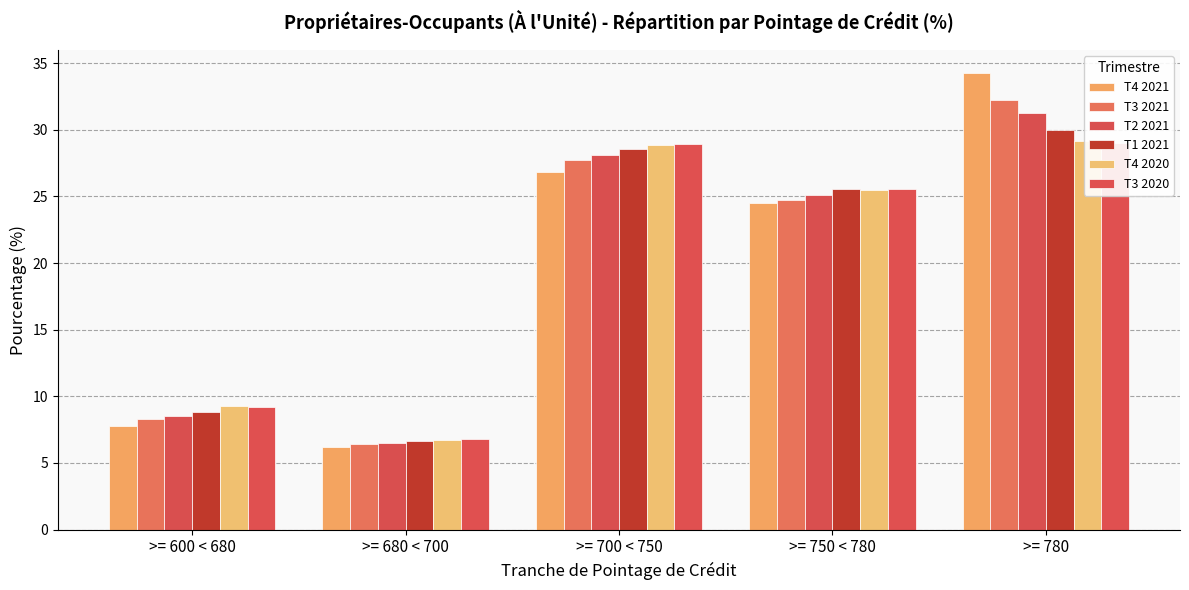

Which series changed the most between >= 750 < 780 and >= 780?

T4 2021